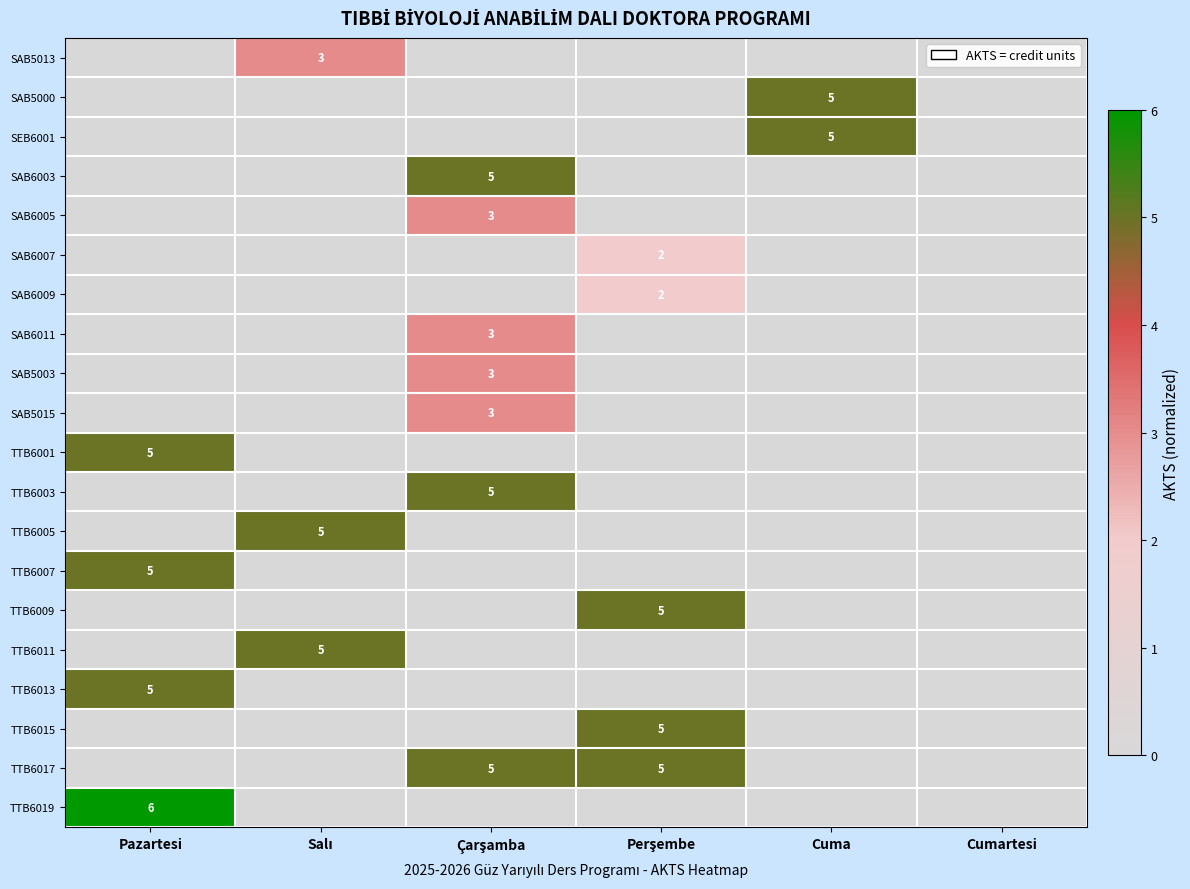

Is it true that SAB5015 equals -0.2 at Cuma?

False